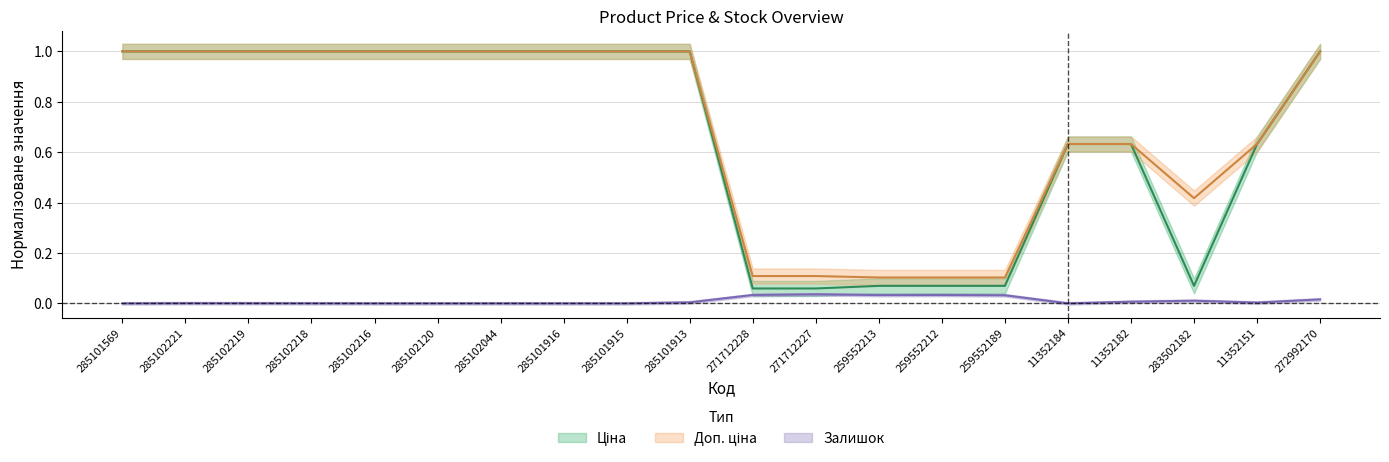

What are all the series names shown in the legend?

Ціна, Доп. ціна, Залишок